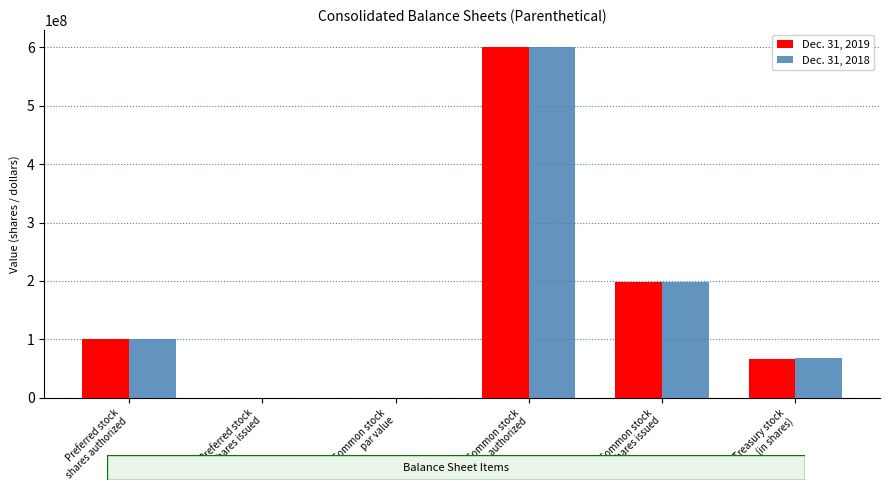

What is the maximum value shown in the chart?

600000000.0